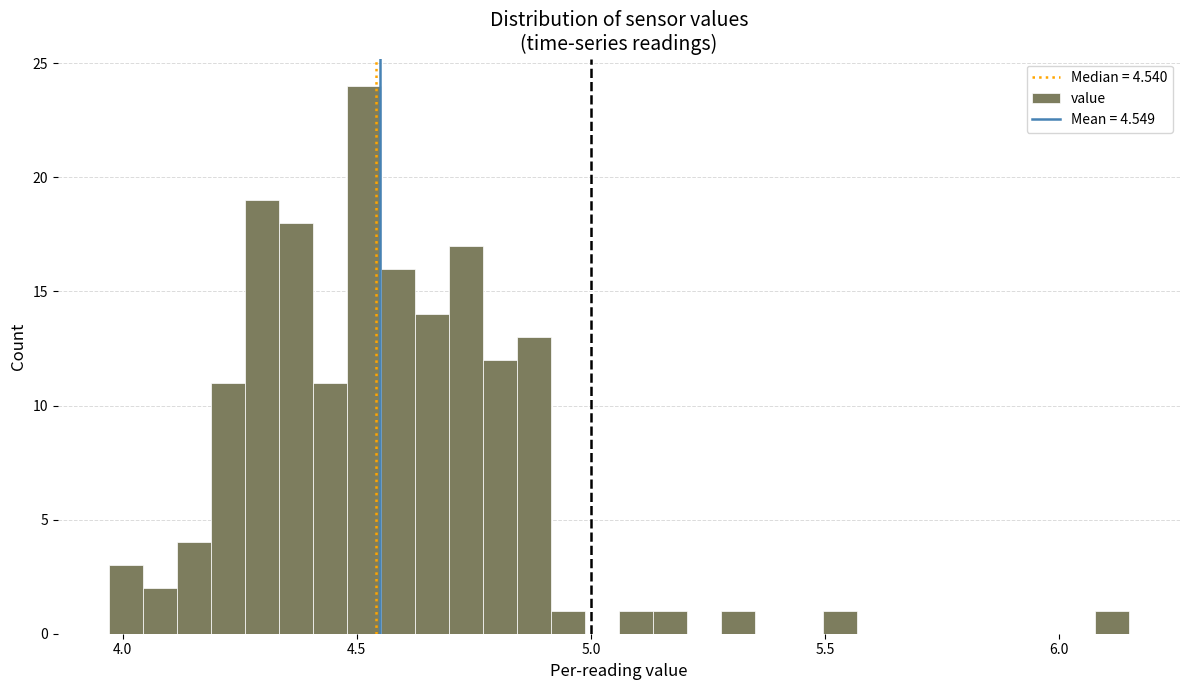

Around what value on the x-axis is the tallest bar? Give the approximate position of its centre, as read against the axis.

4.50